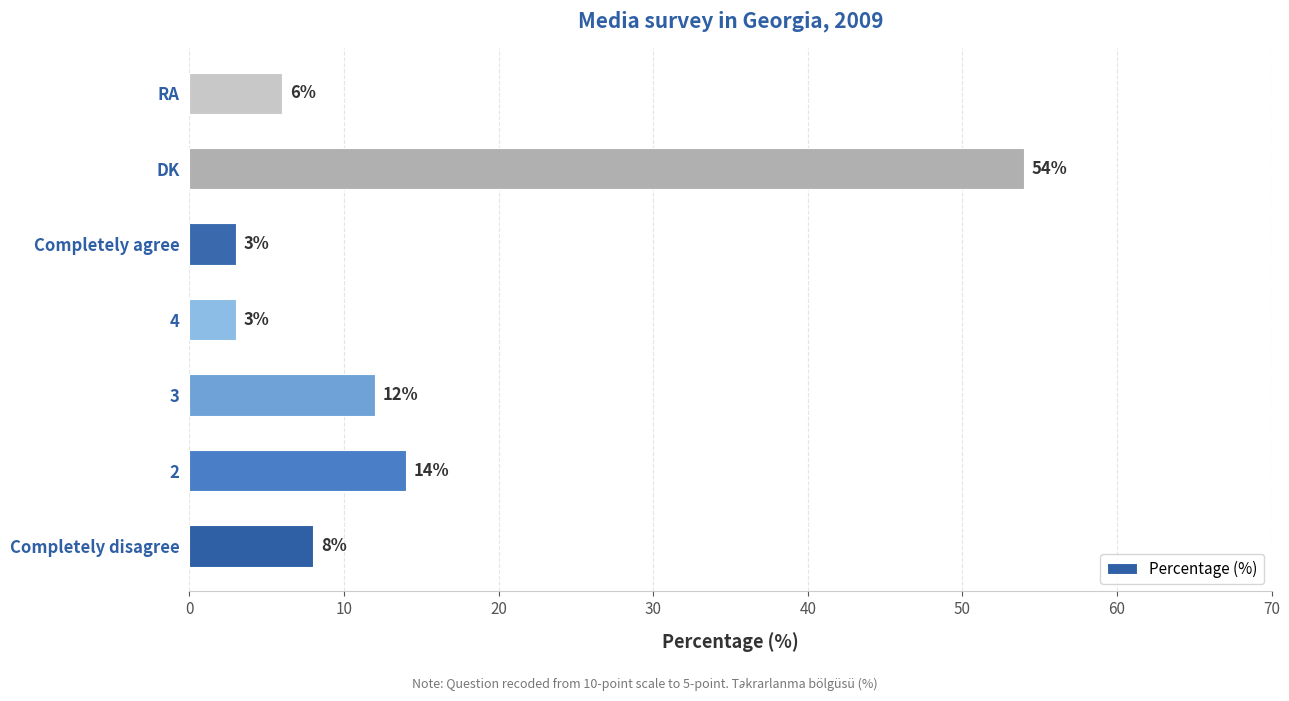

Reading top to bottom, extract all data points from this chart.

6	54	3	3	12	14	8